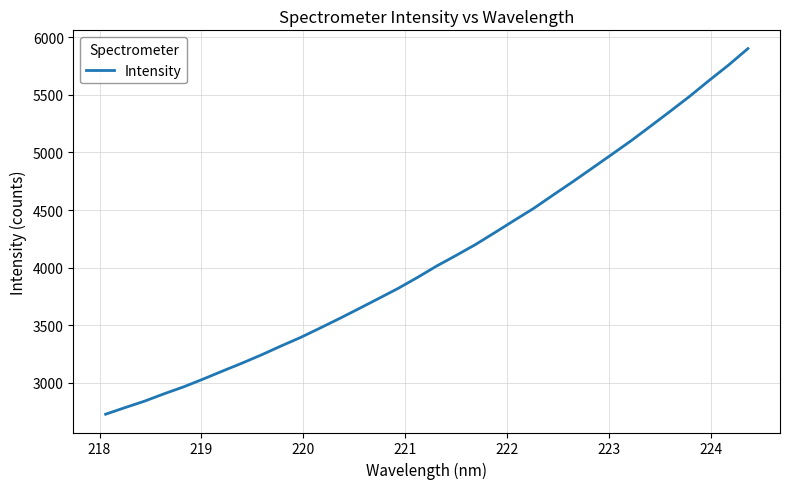

What is the greatest value displayed?

5900.8